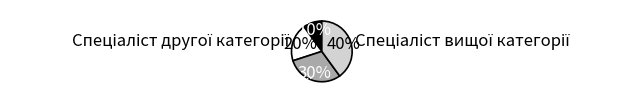

Does any single category account for the majority?

No